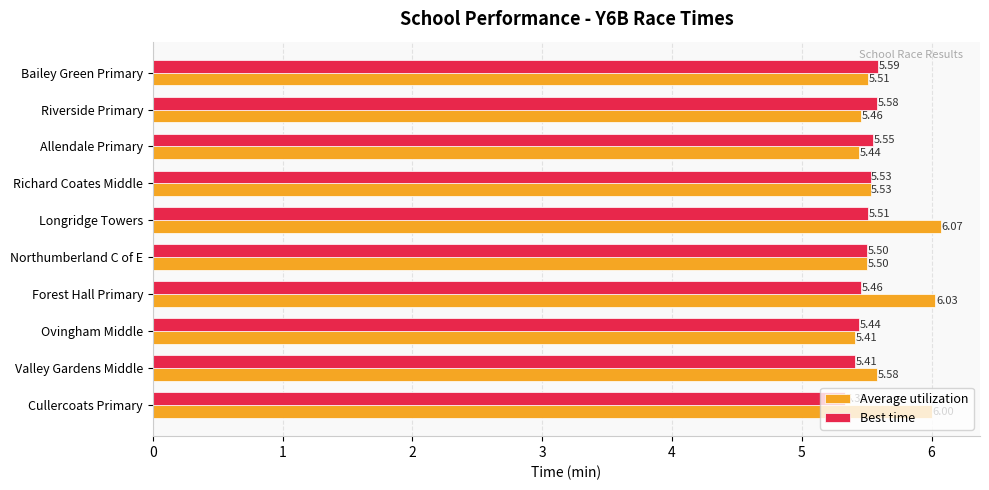

What is the difference between the maximum and minimum values in the Best time series?

0.3